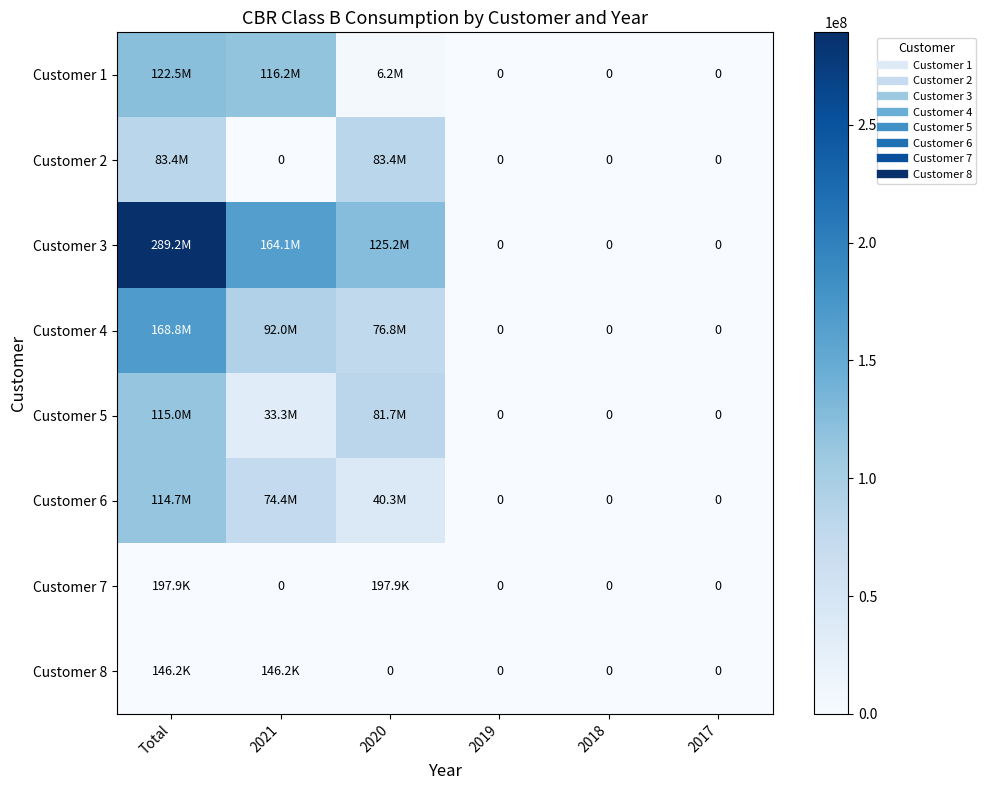

Which has a higher value, 2020 or 2018?

2020